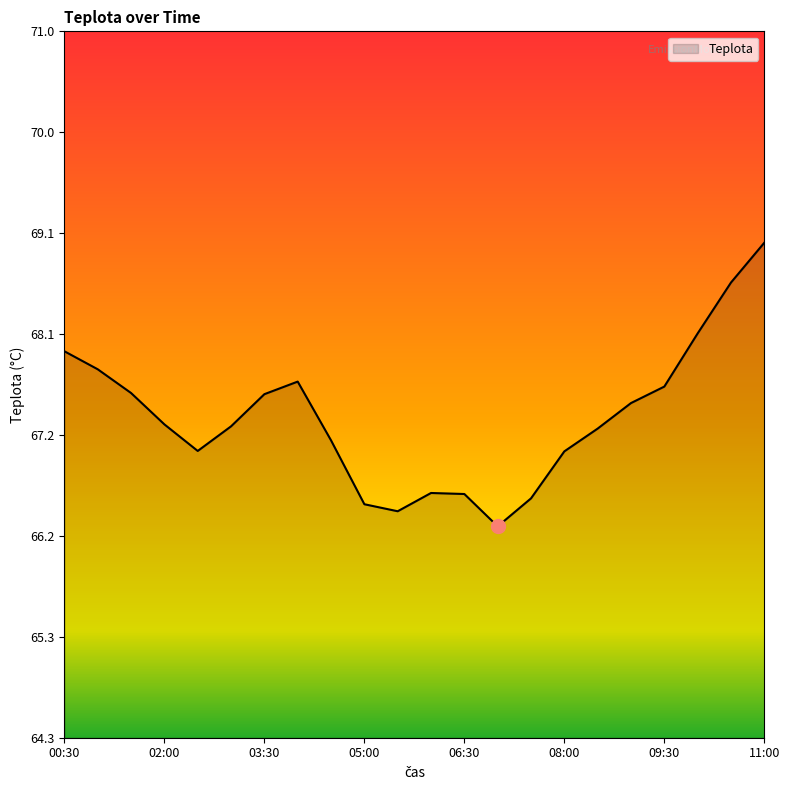

What is the difference between the maximum and minimum values?

2.7